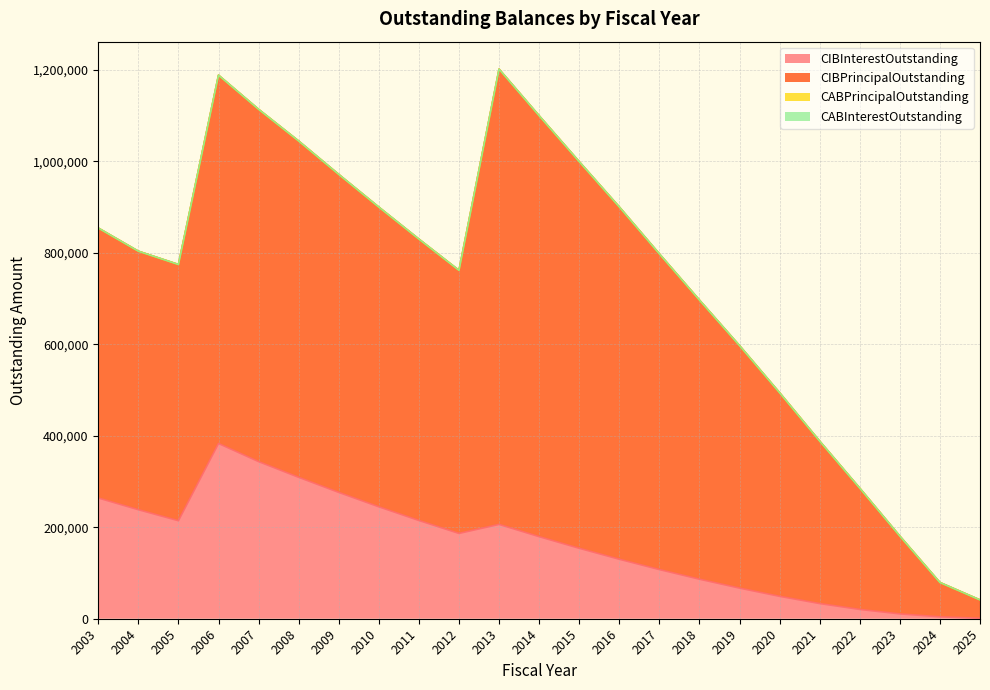

Which has a higher value, 2010 or 2019?

2010